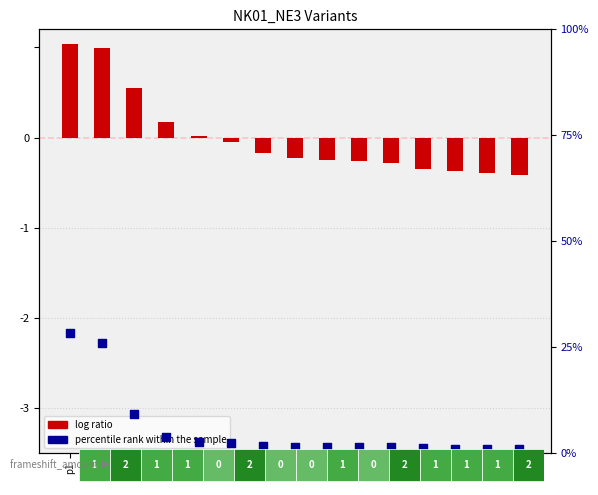

What are all the series names shown in the legend?

log ratio, percentile rank within the sample